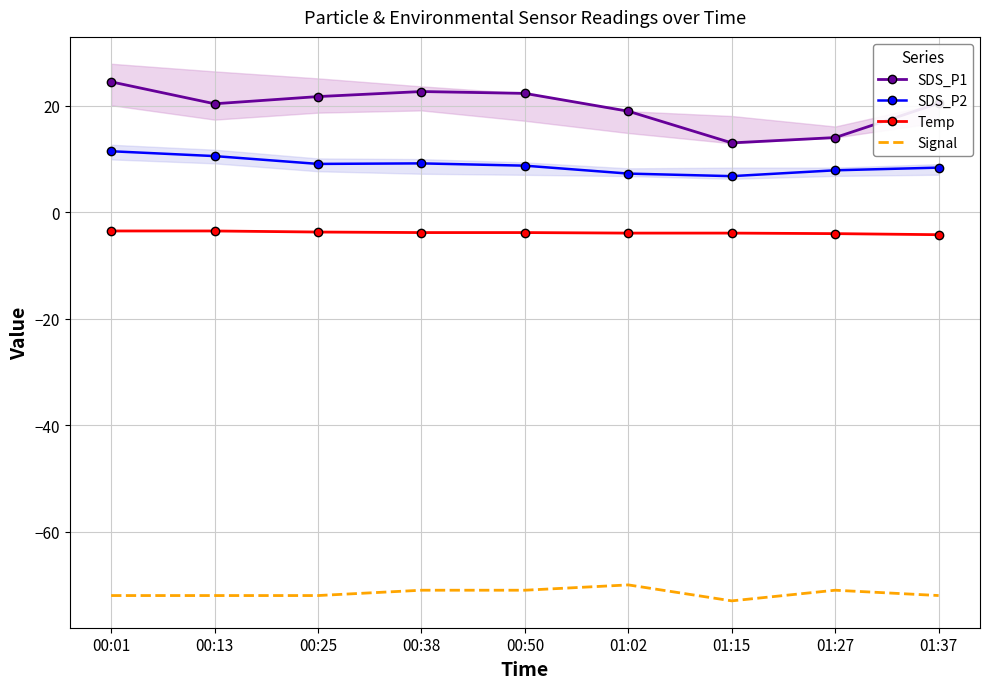

Where is the first local maximum for Signal?

01:02